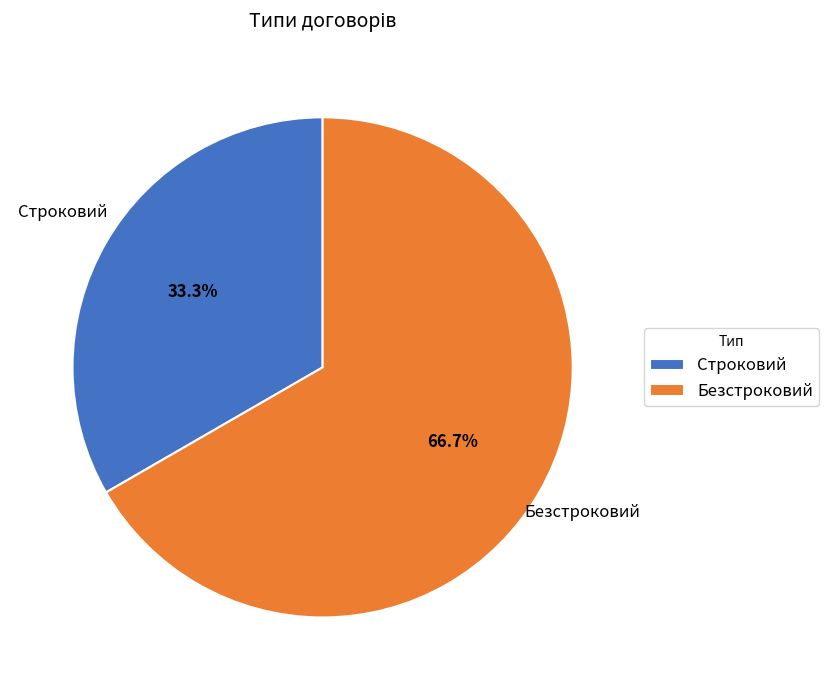

Is it true that Строковий is 24% of the pie?

False